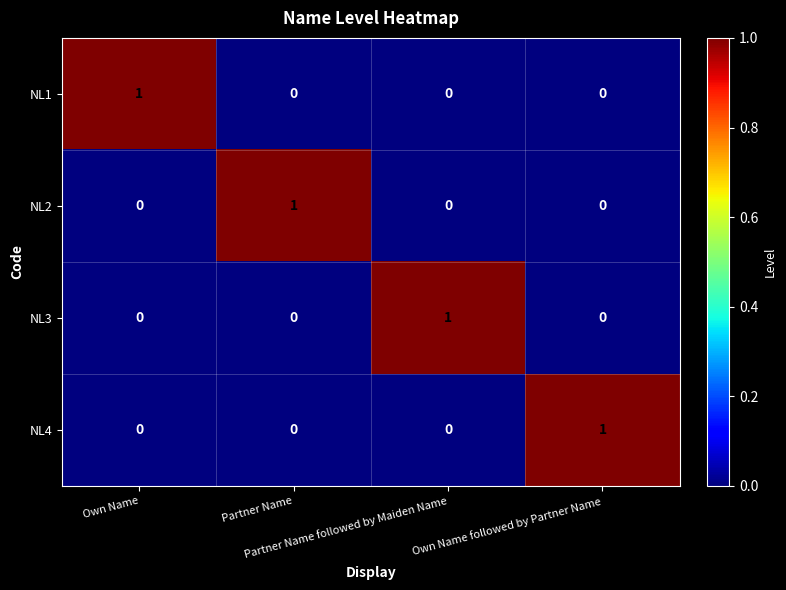

Count the number of categories in the chart.

4